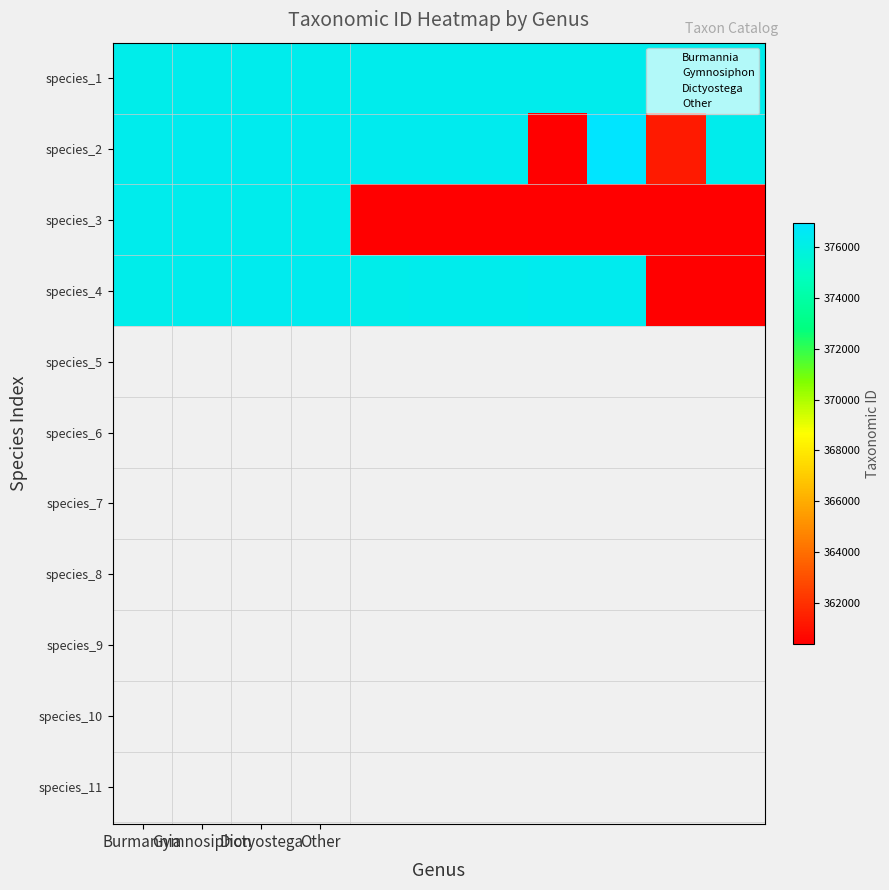

Reading left to right, transcribe all the data shown in this chart.

Burmannia: 376274	376283	376285	376289	376291	376294	376297	376301	376304	376308	376310
Gymnosiphon: 376341	376345	376347	376349	376352	376357	376361	360416	376925	361289	376338
Dictyostega: 376329	376332	376335	376326	360416	360416	360416	360416	360416	360416	360416
Other: 376269	376314	376367	376373	376266	376313	376317	376365	376371	360416	360416